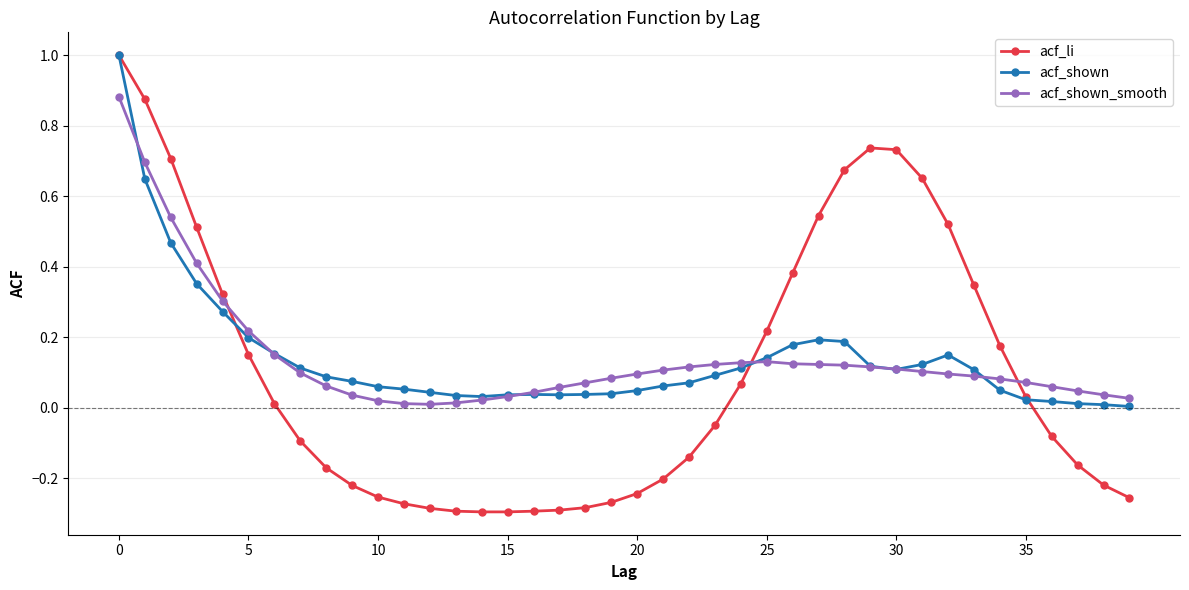

In acf_shown_smooth, how many points are lower than both neighbors (excluding endpoints)?

1